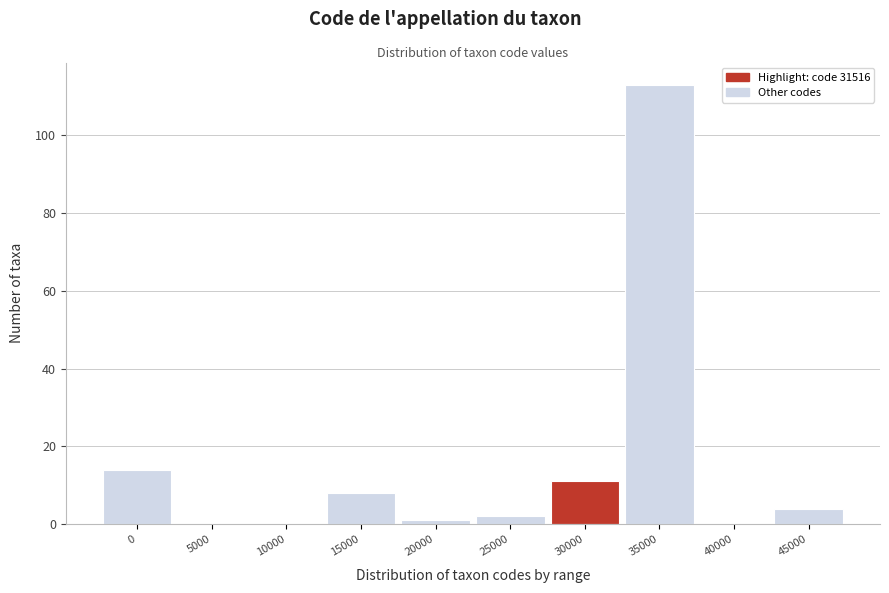

Reading left to right, list all the values displayed in this chart.

0=14	5000=0	10000=0	15000=8	20000=1	25000=2	30000=11	35000=113	40000=0	45000=4